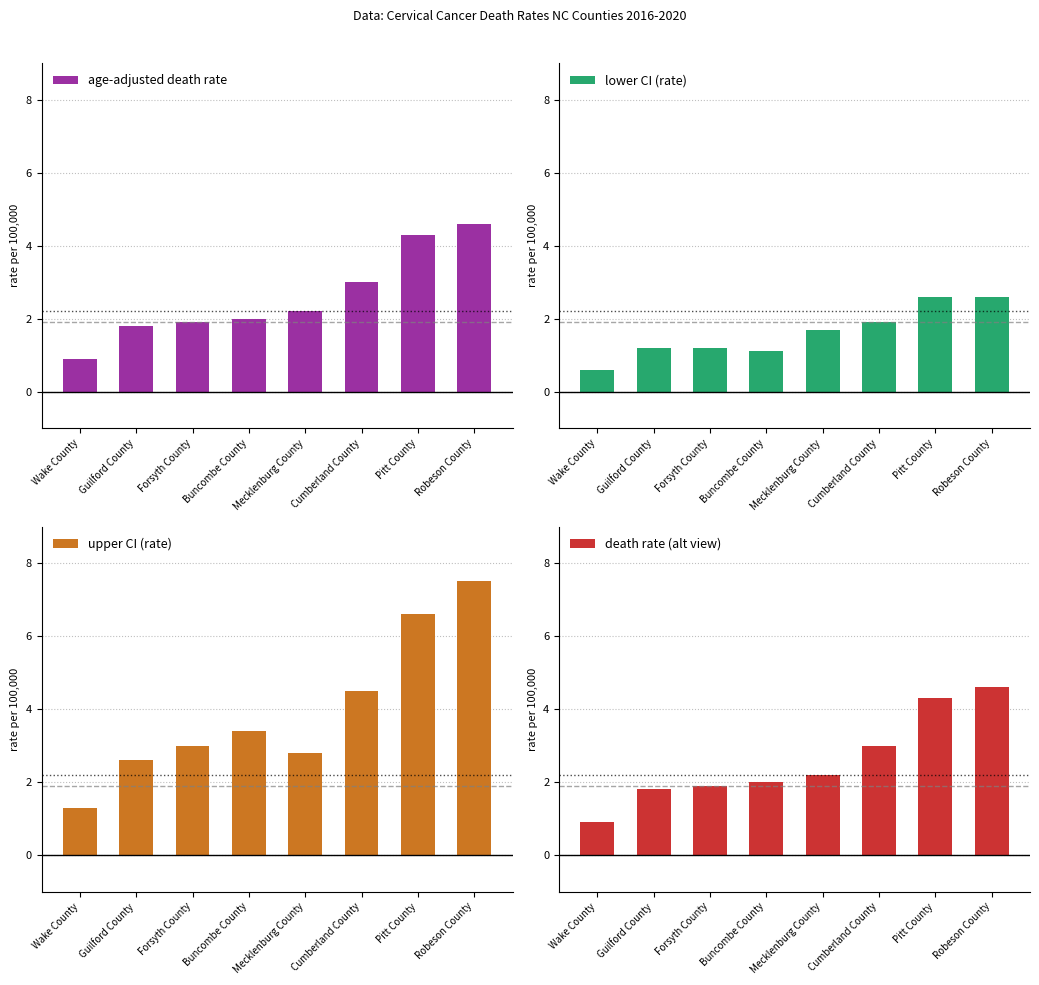

Reading left to right, transcribe all the data shown in this chart.

age-adjusted death rate: Wake County=0.9	Guilford County=1.8	Forsyth County=1.9	Buncombe County=2.0	Mecklenburg County=2.2	Cumberland County=3.0	Pitt County=4.3	Robeson County=4.6
lower CI (rate): Wake County=0.6	Guilford County=1.2	Forsyth County=1.2	Buncombe County=1.1	Mecklenburg County=1.7	Cumberland County=1.9	Pitt County=2.6	Robeson County=2.6
upper CI (rate): Wake County=1.3	Guilford County=2.6	Forsyth County=3.0	Buncombe County=3.4	Mecklenburg County=2.8	Cumberland County=4.5	Pitt County=6.6	Robeson County=7.5
death rate (alt view): Wake County=0.9	Guilford County=1.8	Forsyth County=1.9	Buncombe County=2.0	Mecklenburg County=2.2	Cumberland County=3.0	Pitt County=4.3	Robeson County=4.6